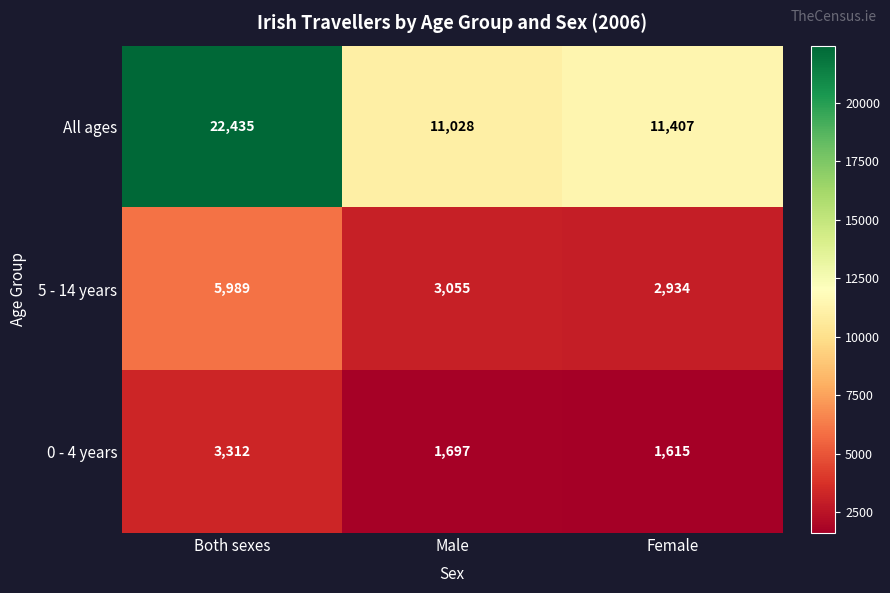

How many categories are shown in the chart?

3